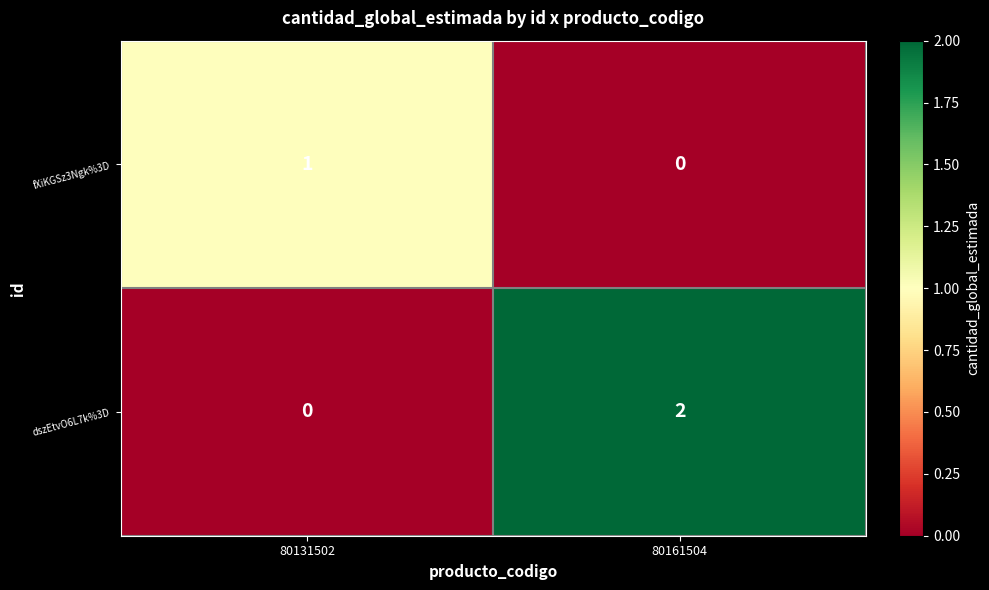

Which series has the largest total across all categories?

dszEtvO6L7k%3D